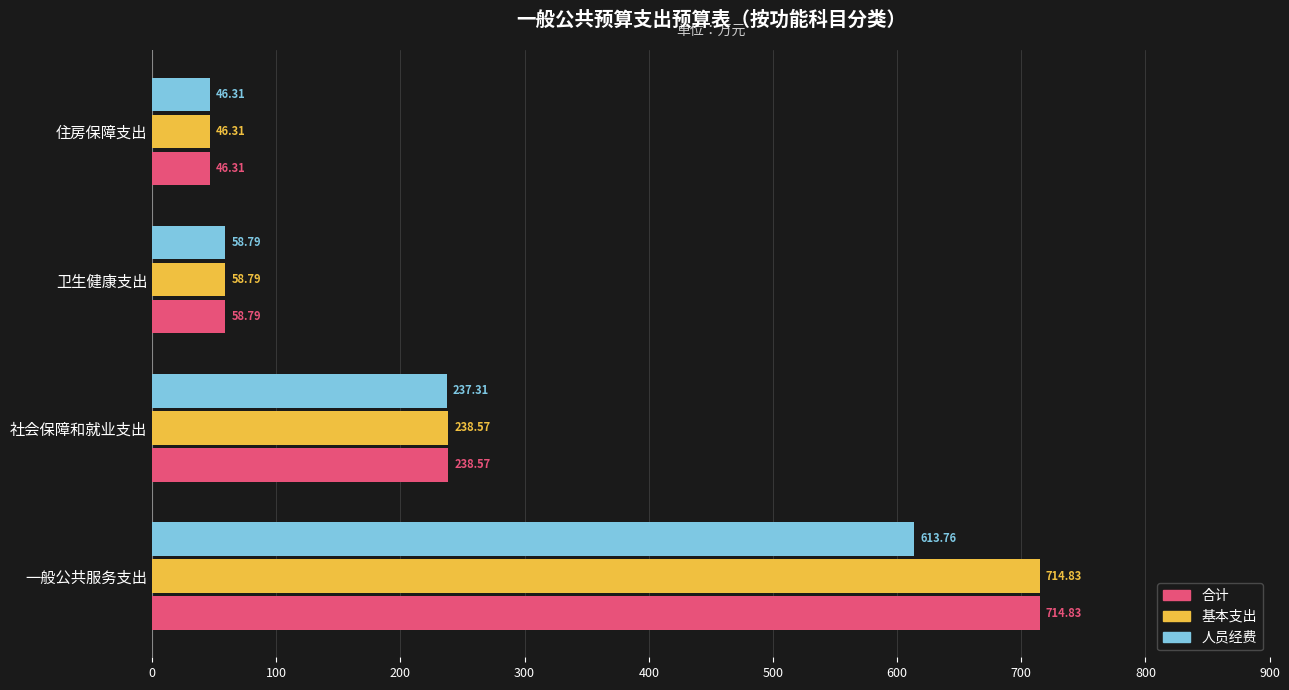

Which label corresponds to the smallest value in the chart?

住房保障支出